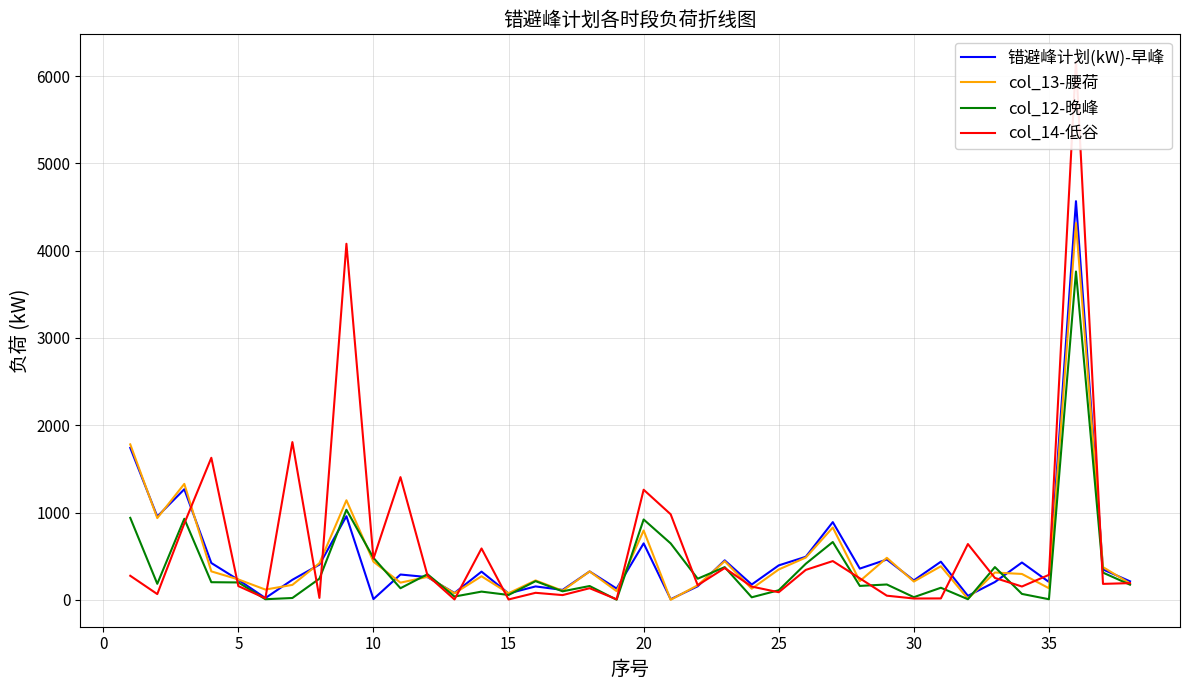

What is the difference between the maximum and minimum values in the col_14-低谷 series?

6165.8